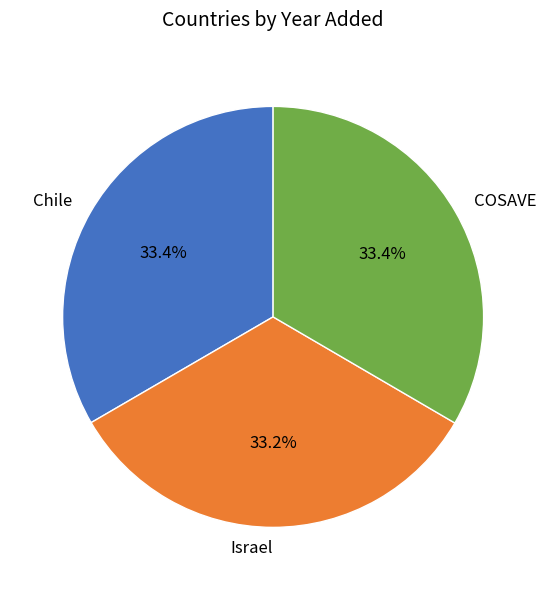

How many slices are in this pie chart?

3